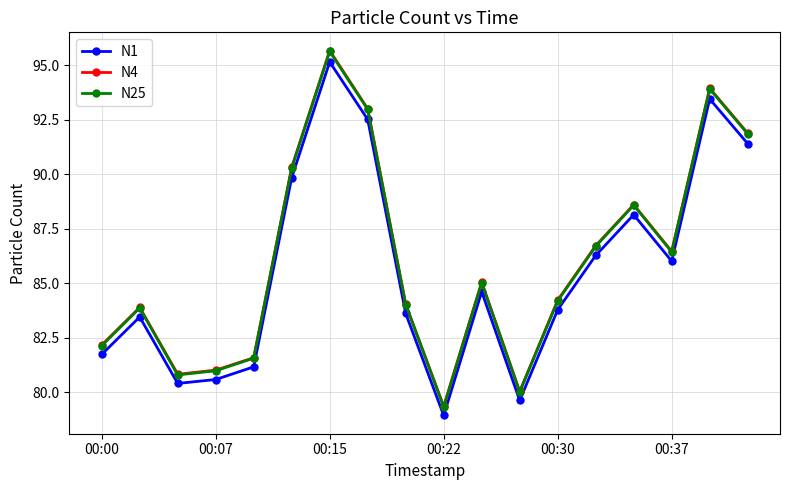

What is the value of the N25 point at the 17th from the left?

93.9